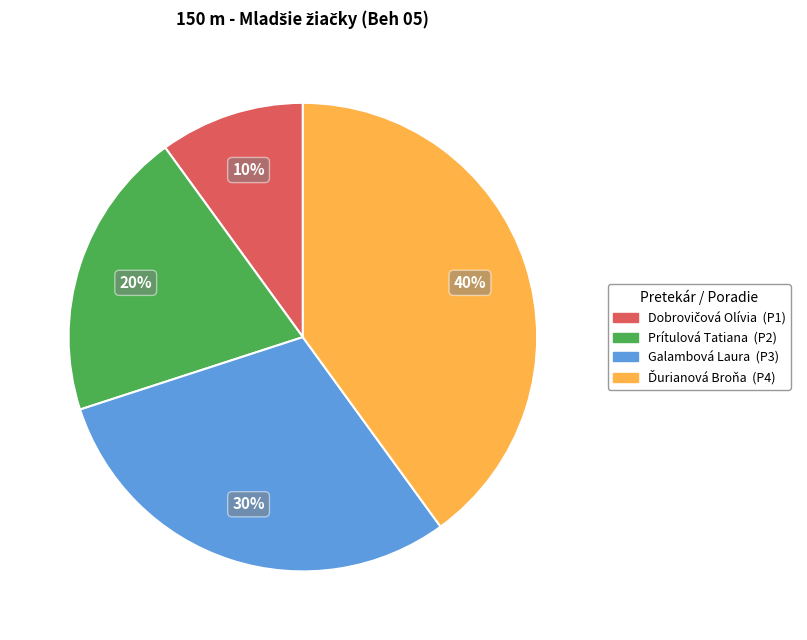

How many segments does this pie chart have?

4